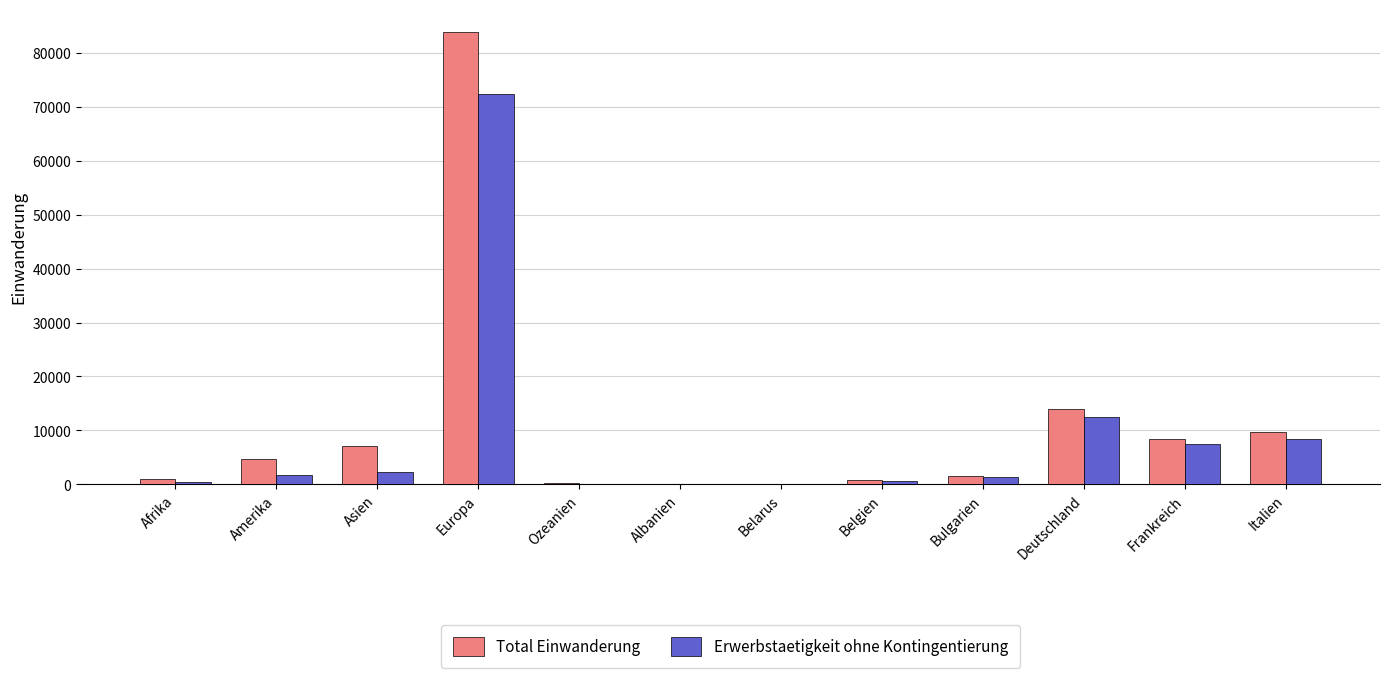

What is the sum of all Total Einwanderung values?

131636